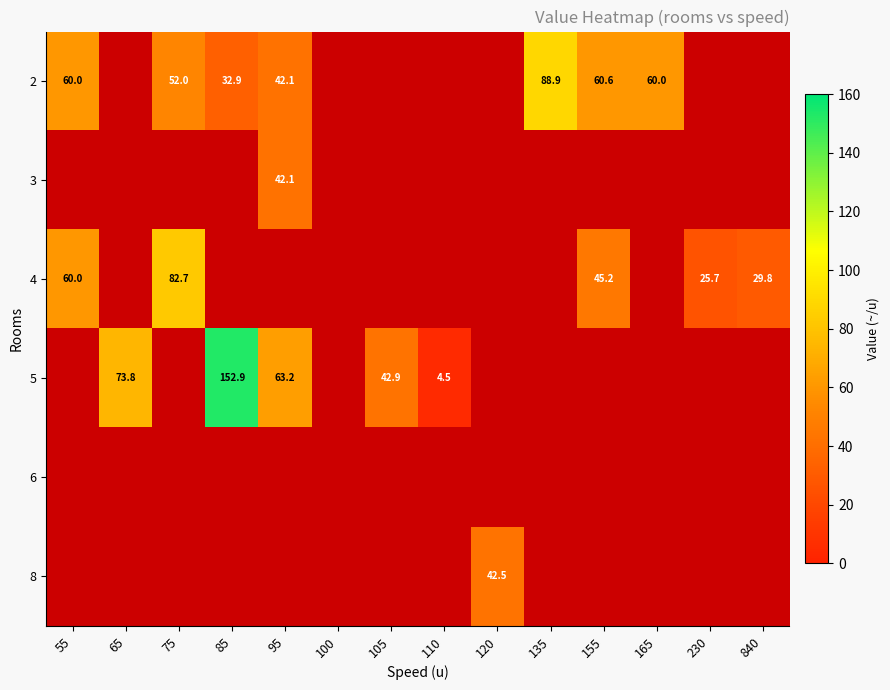

At how many categories does at least one series exceed 46?

8